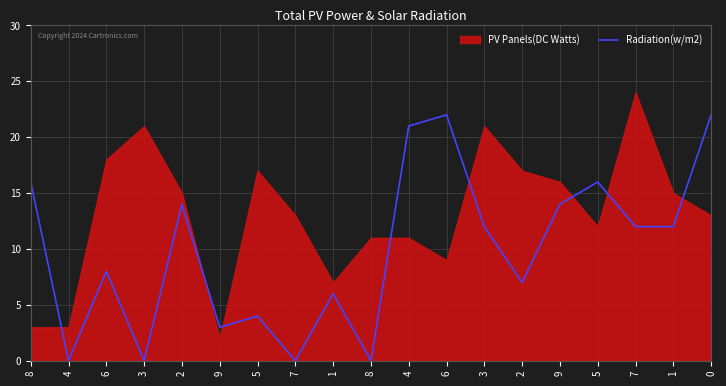

How many data points does each series have?

19